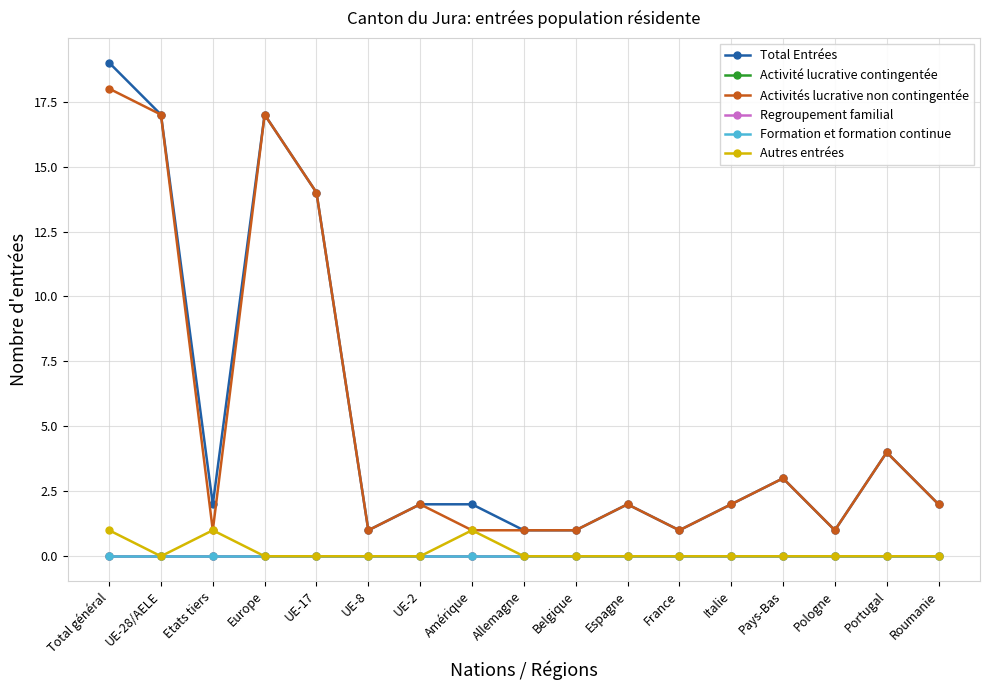

Reading left to right, extract all data points from this chart.

Total Entrées: 19	17	2	17	14	1	2	2	1	1	2	1	2	3	1	4	2
Activité lucrative contingentée: 0	0	0	0	0	0	0	0	0	0	0	0	0	0	0	0	0
Activités lucrative non contingentée: 18	17	1	17	14	1	2	1	1	1	2	1	2	3	1	4	2
Regroupement familial: 0	0	0	0	0	0	0	0	0	0	0	0	0	0	0	0	0
Formation et formation continue: 0	0	0	0	0	0	0	0	0	0	0	0	0	0	0	0	0
Autres entrées: 1	0	1	0	0	0	0	1	0	0	0	0	0	0	0	0	0